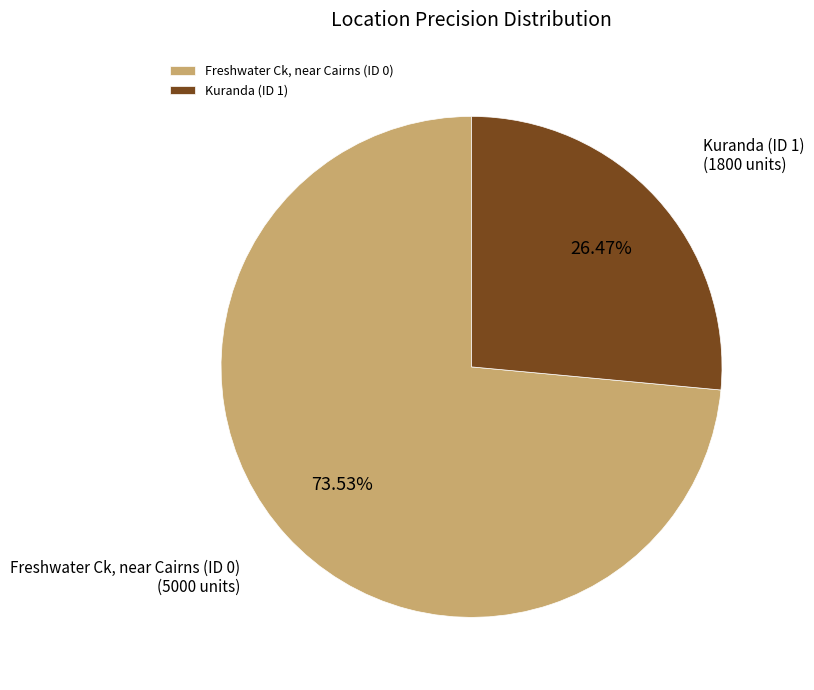

Rank the categories by value from lowest to highest.

Kuranda (ID 1), Freshwater Ck, near Cairns (ID 0)